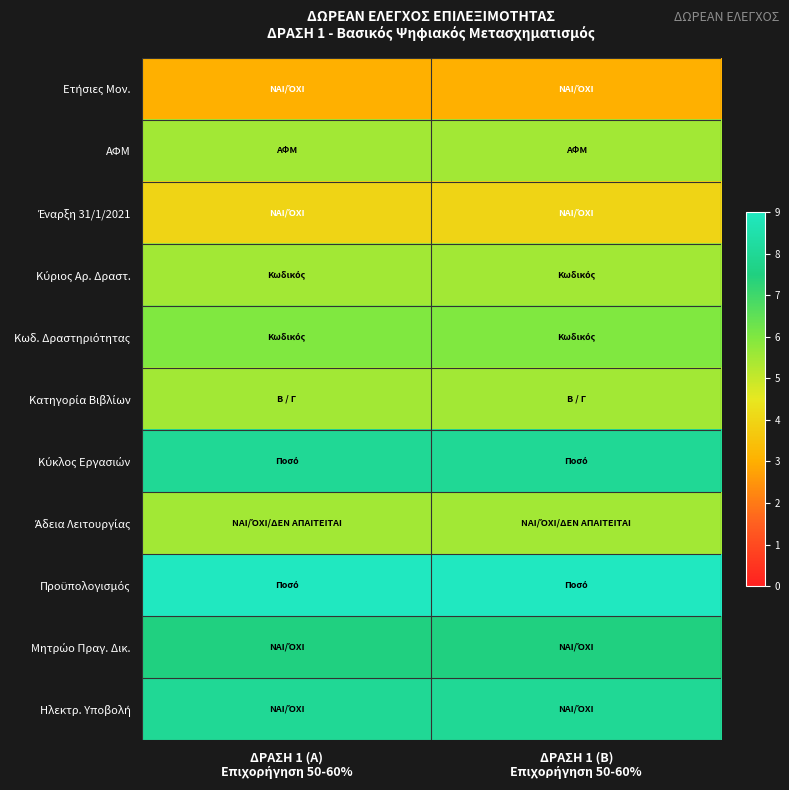

What is the smallest value displayed?

3.0